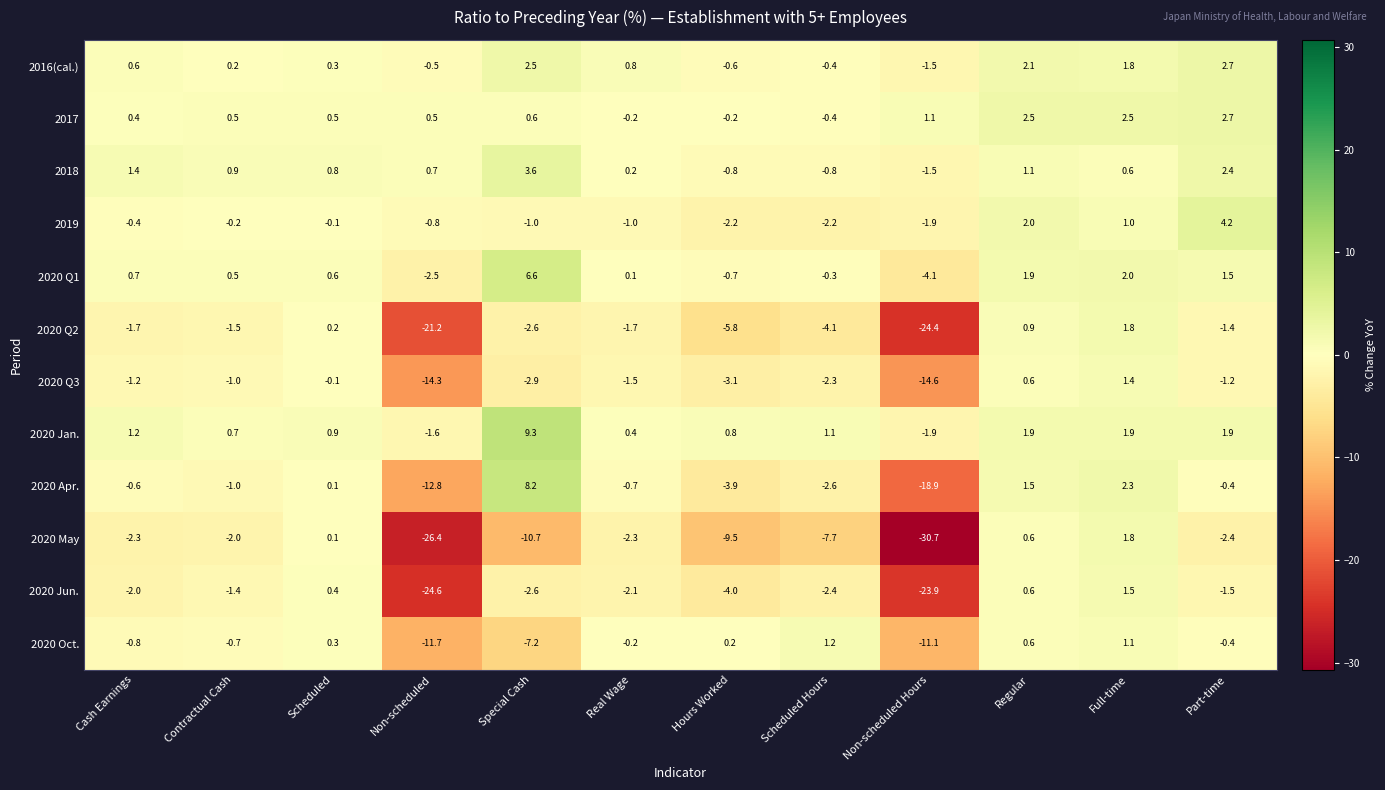

What is the maximum value for 2020 Oct.?

1.2